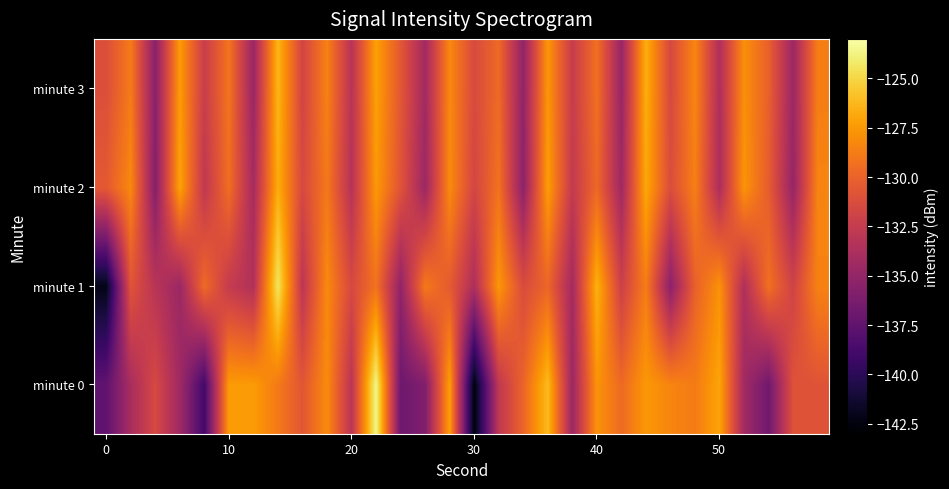

How many distinct data groups are displayed?

4